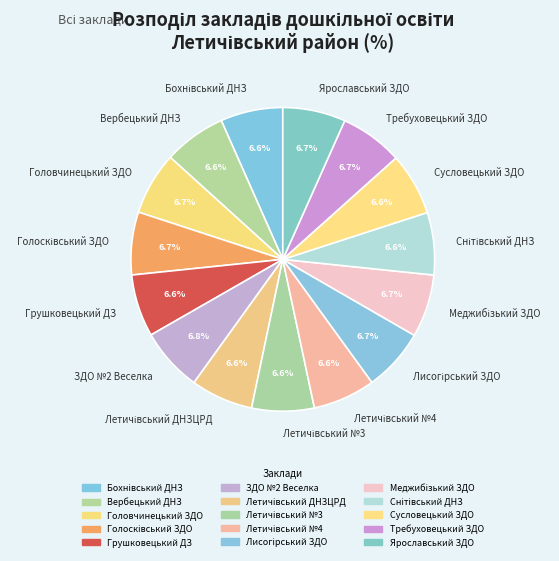

Is there a majority slice in this chart?

No